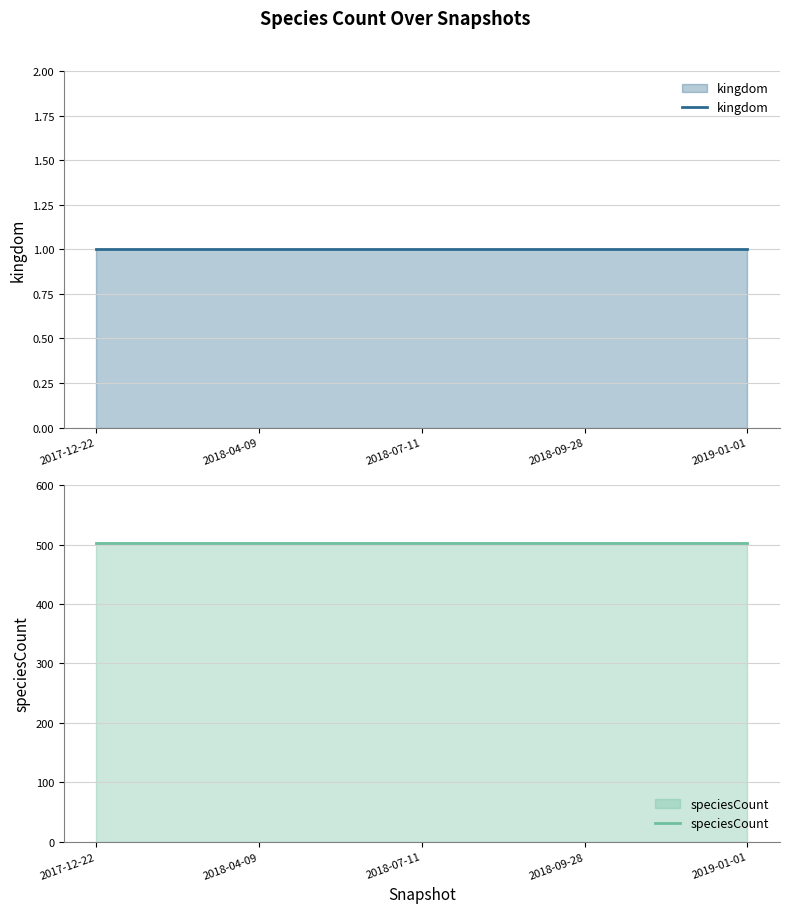

What is the label of the 2nd point from the left?

2018-04-09